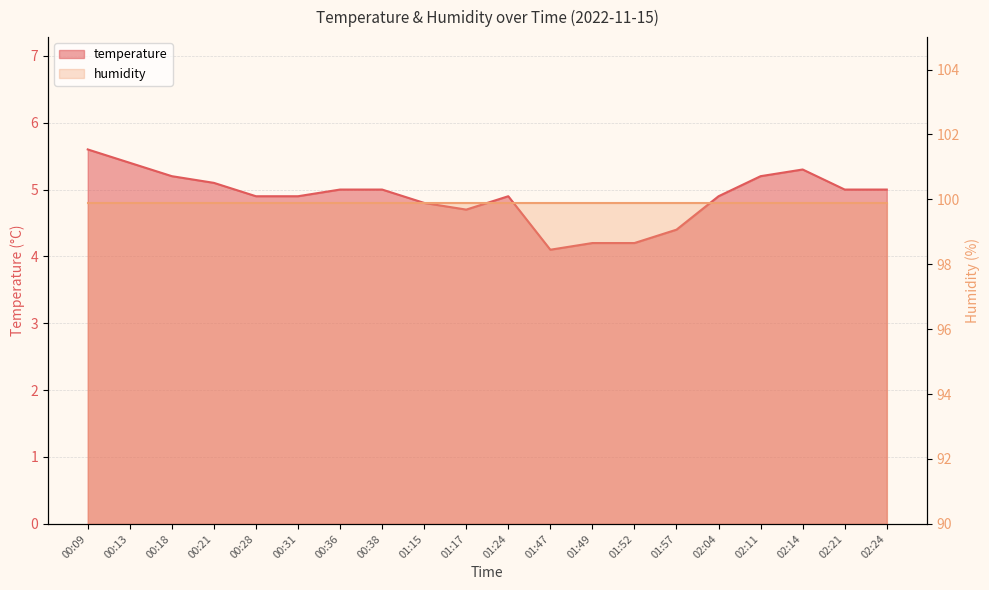

The value at 02:14 is 1.6. True or false?

False